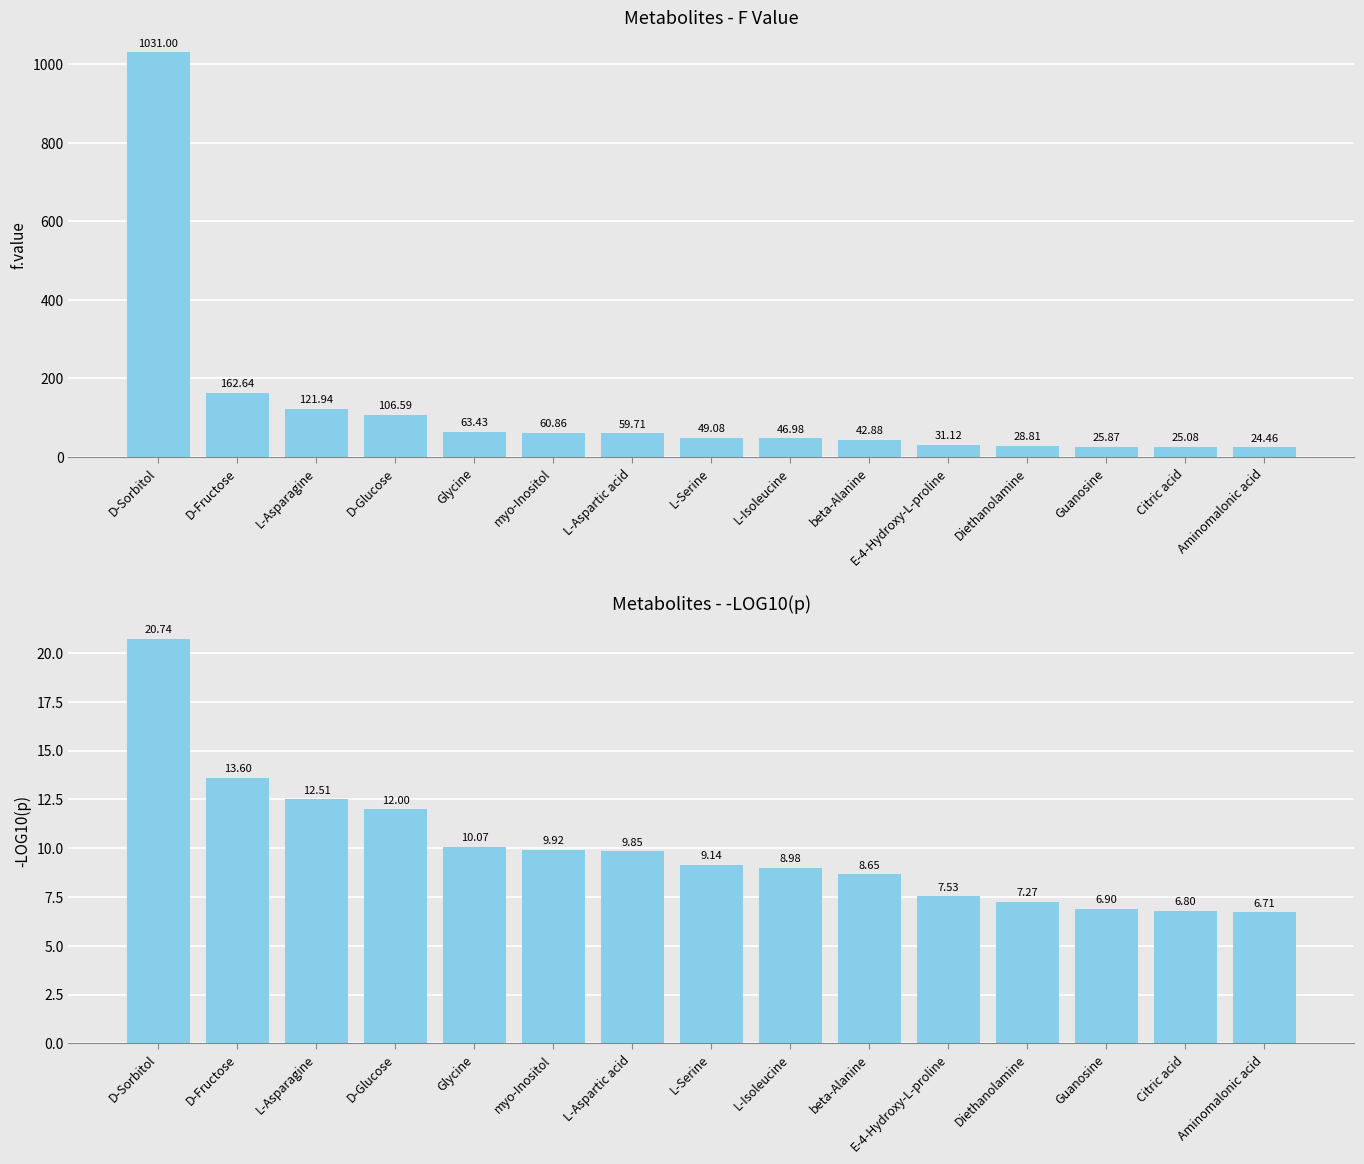

What is the greatest value displayed?

1031.0